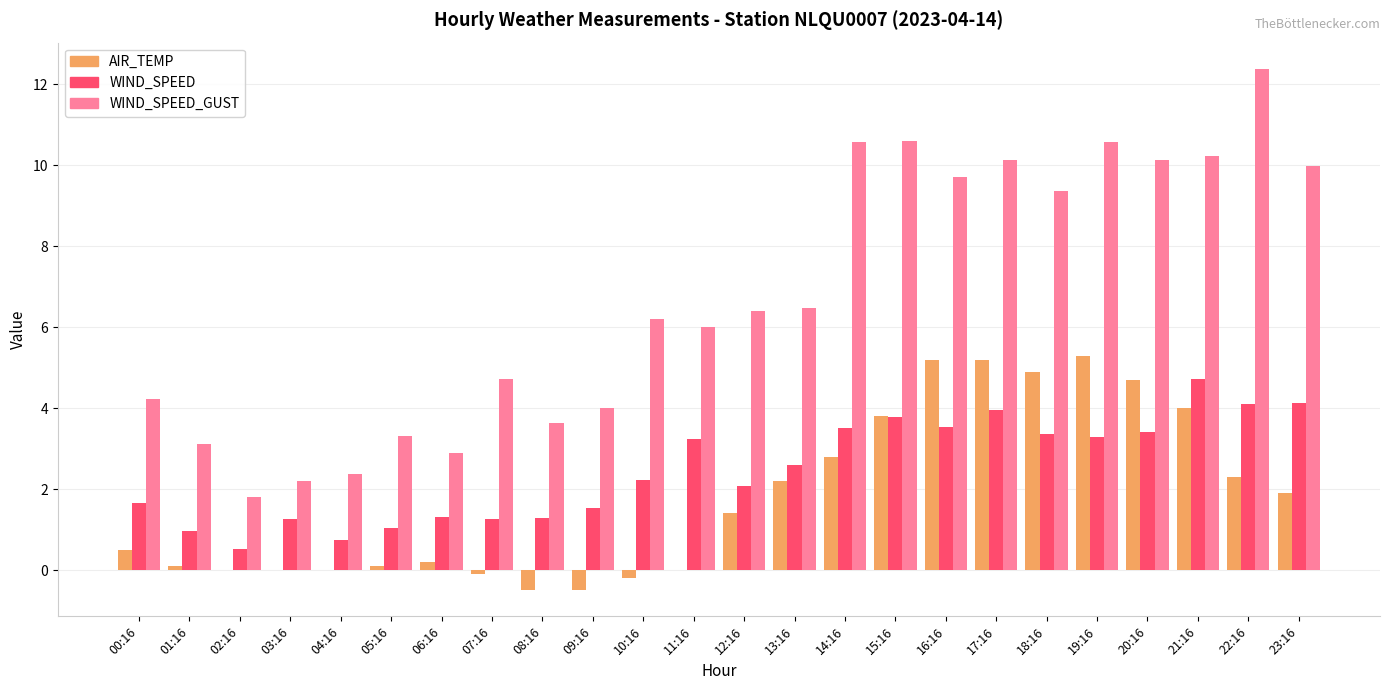

What is the sum of the WIND_SPEED values at 00:16 and 14:16?

5.2